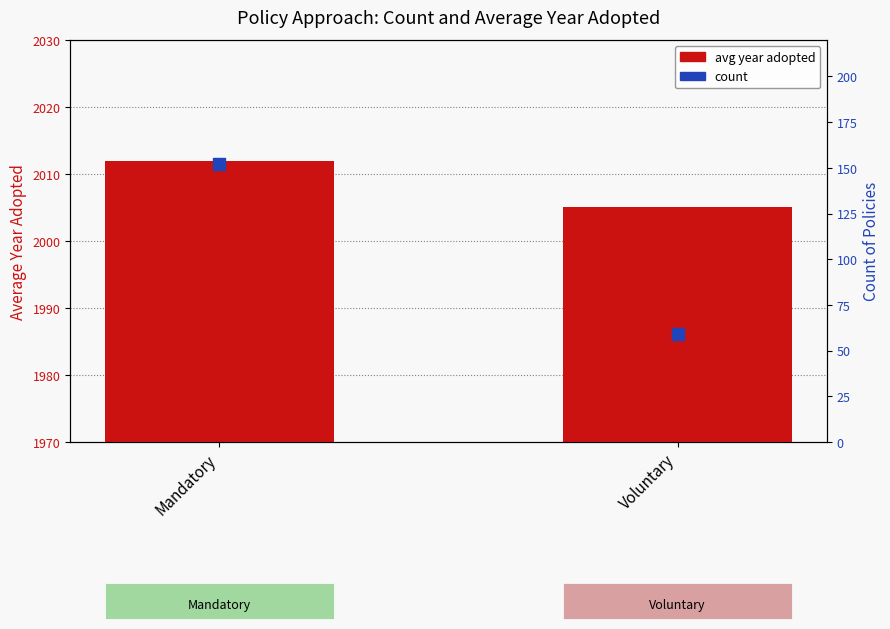

At how many categories does at least one series exceed 1087?

2